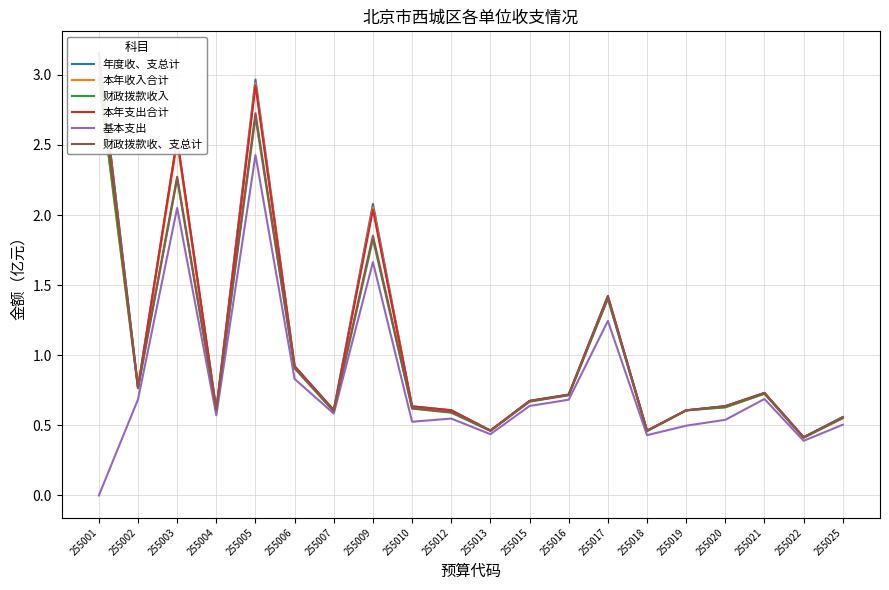

Reading right to left, extract all data points from this chart.

年度收、支总计: 0.6	0.4	0.7	0.6	0.6	0.5	1.4	0.7	0.7	0.5	0.6	0.6	2.1	0.6	0.9	3.0	0.6	2.5	0.8	3.2
本年收入合计: 0.6	0.4	0.7	0.6	0.6	0.5	1.4	0.7	0.7	0.5	0.6	0.6	2.1	0.6	0.9	2.9	0.6	2.5	0.8	3.0
财政拨款收入: 0.6	0.4	0.7	0.6	0.6	0.5	1.4	0.7	0.7	0.5	0.6	0.6	1.8	0.6	0.9	2.7	0.6	2.3	0.8	3.0
本年支出合计: 0.6	0.4	0.7	0.6	0.6	0.5	1.4	0.7	0.7	0.5	0.6	0.6	2.0	0.6	0.9	2.9	0.6	2.5	0.8	3.1
基本支出: 0.5	0.4	0.7	0.5	0.5	0.4	1.2	0.7	0.6	0.4	0.5	0.5	1.7	0.6	0.8	2.4	0.6	2.1	0.7	0.0
财政拨款收、支总计: 0.6	0.4	0.7	0.6	0.6	0.5	1.4	0.7	0.7	0.5	0.6	0.6	1.9	0.6	0.9	2.7	0.6	2.3	0.8	3.2